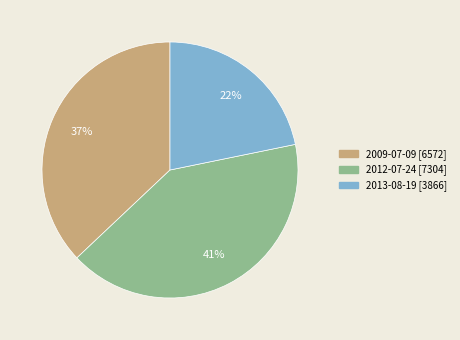

Count the number of slices in the pie.

3